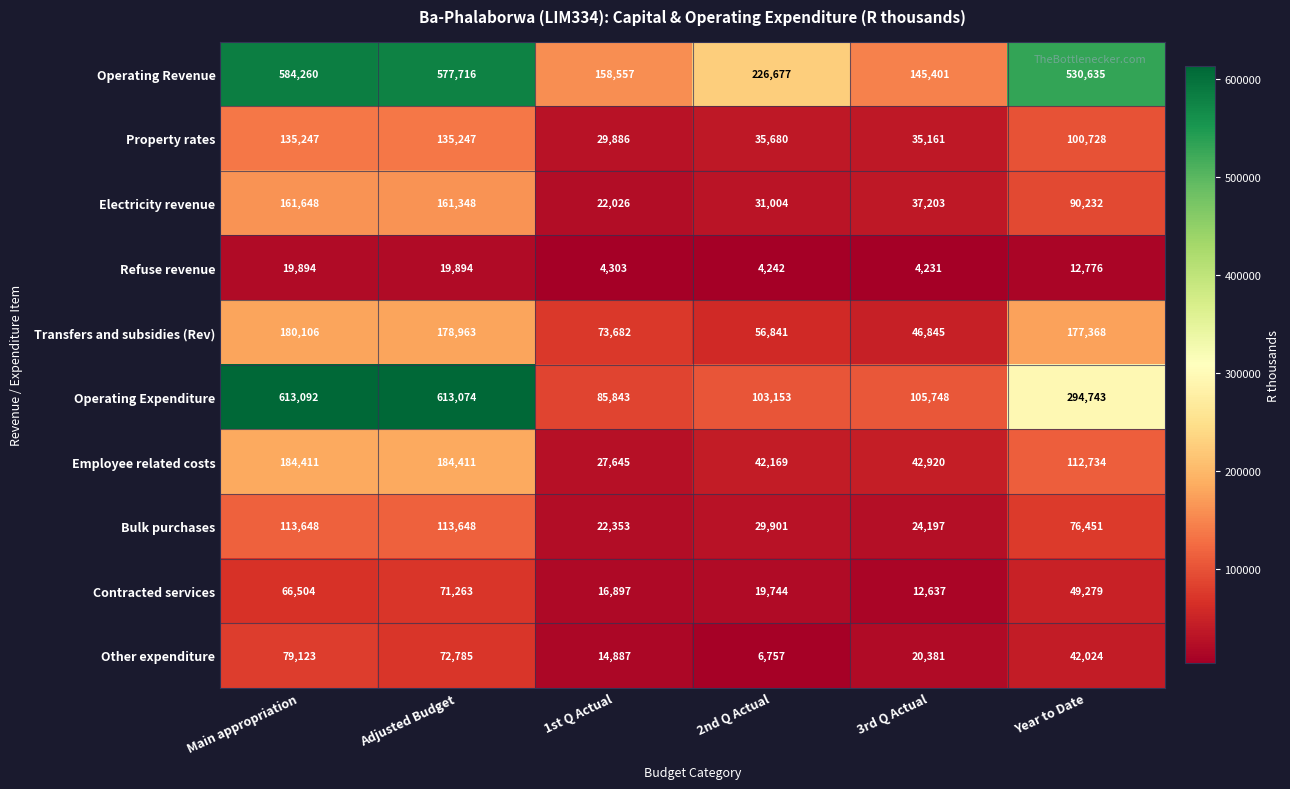

Which series has the largest total across all categories?

Operating Revenue